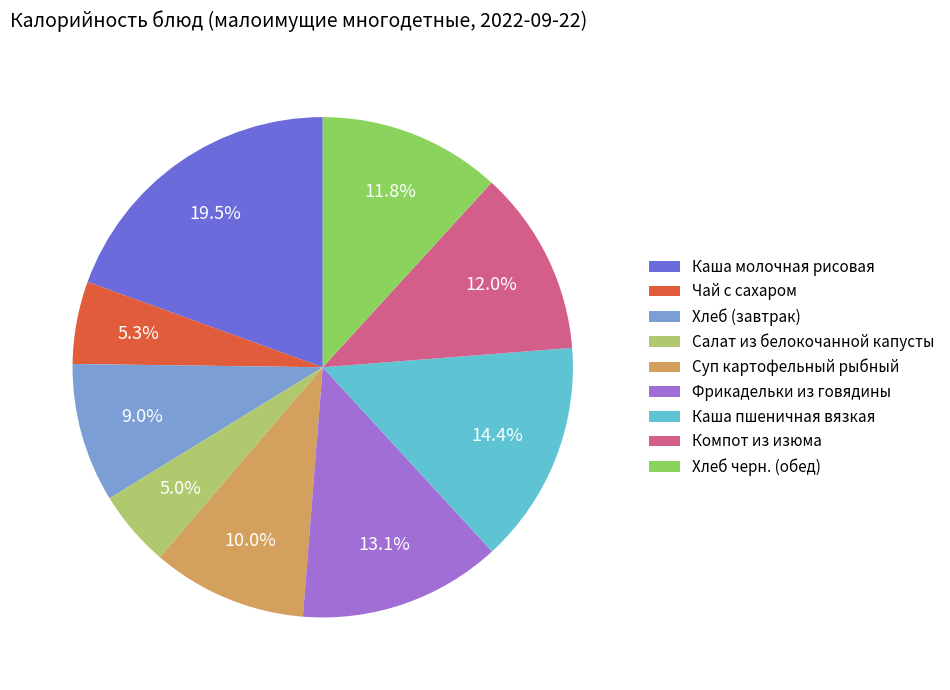

To the nearest percent, what percentage of the pie is Компот из изюма?

12%